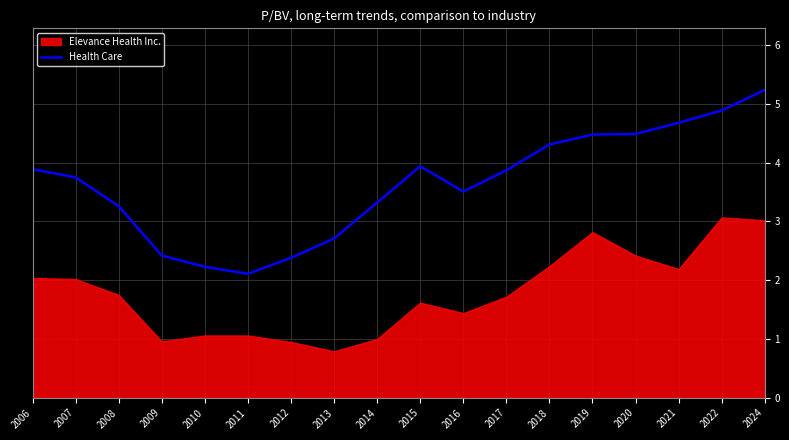

Does the chart display data point markers on the line(s)?

No